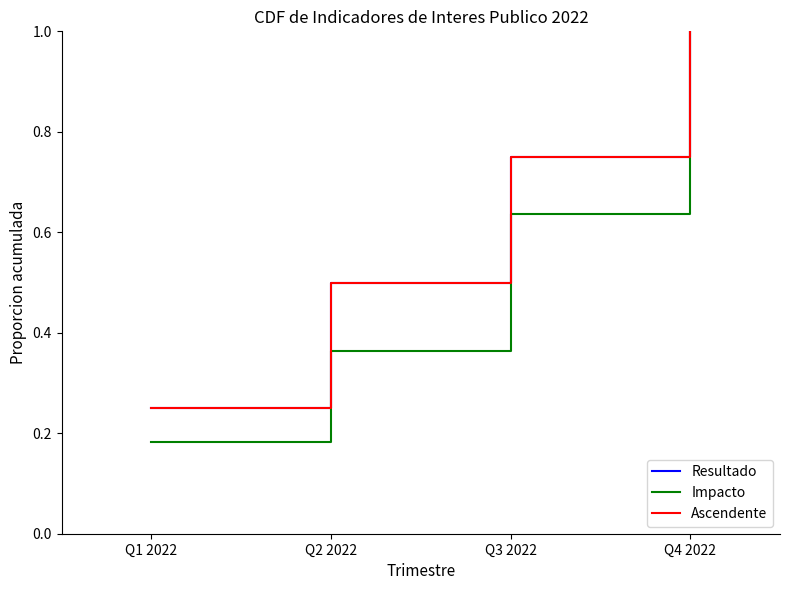

What is the difference between the maximum and minimum values in the Impacto series?

0.8